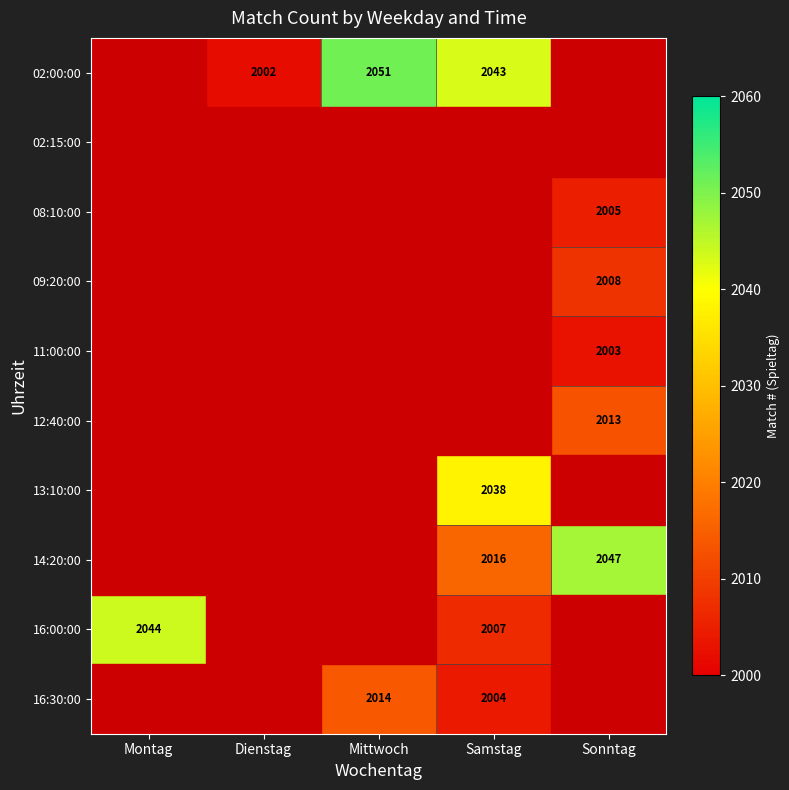

Rank the series by their maximum value, from lowest to highest.

02:15:00, 11:00:00, 08:10:00, 09:20:00, 12:40:00, 16:30:00, 13:10:00, 16:00:00, 14:20:00, 02:00:00